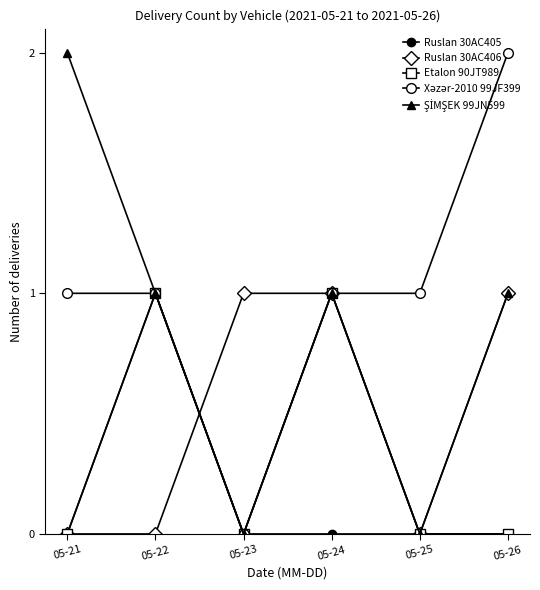

Does the chart have visible grid lines?

No